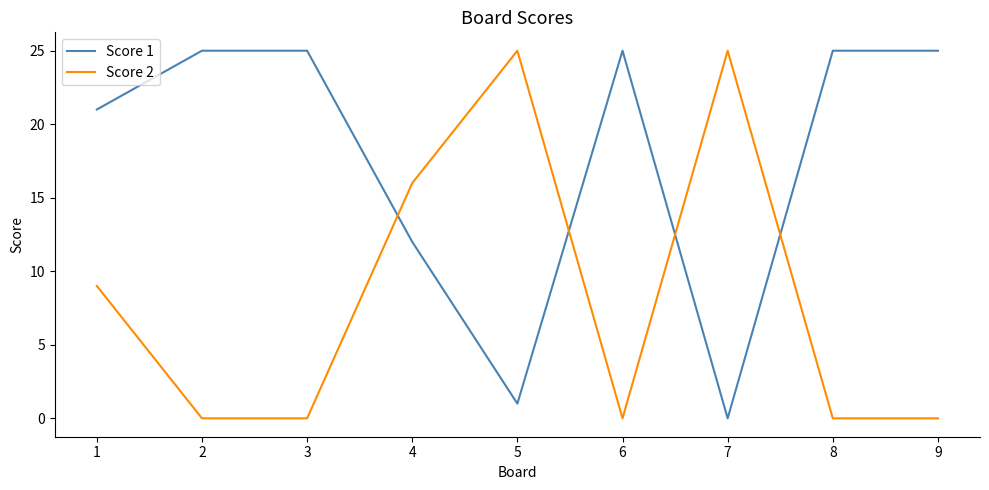

Is the value of Score 1 at 7 greater than the value of Score 2 at 5?

No